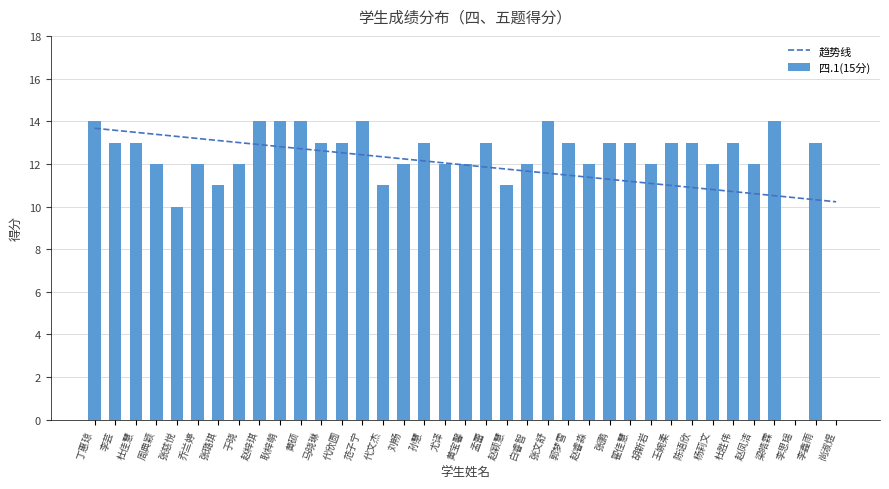

What is the total value across all series at 周典颖?

25.4